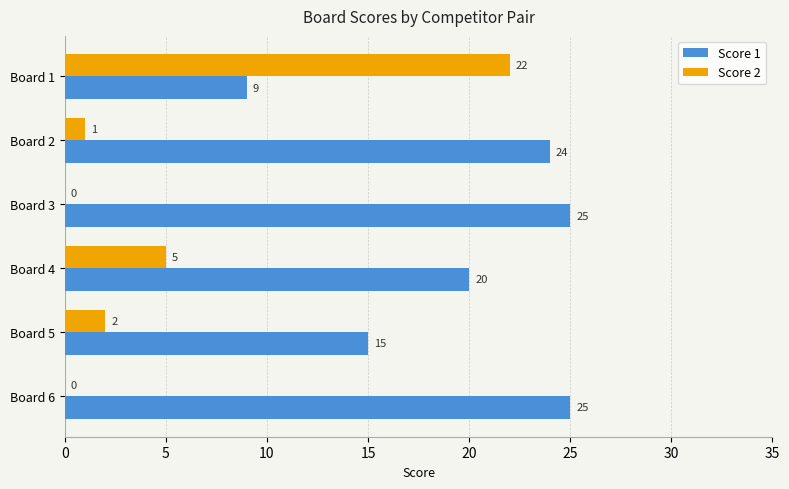

What is the total value across all series at Board 6?

25